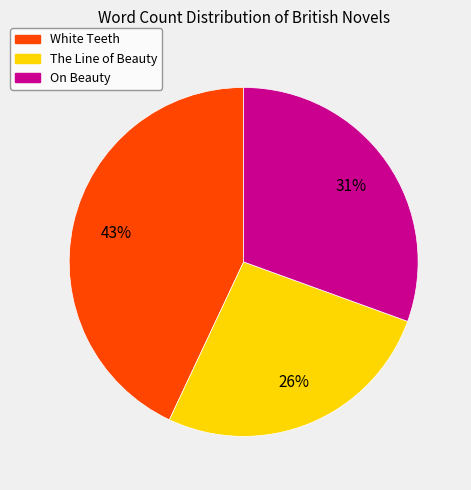

Is On Beauty the majority of the pie?

No